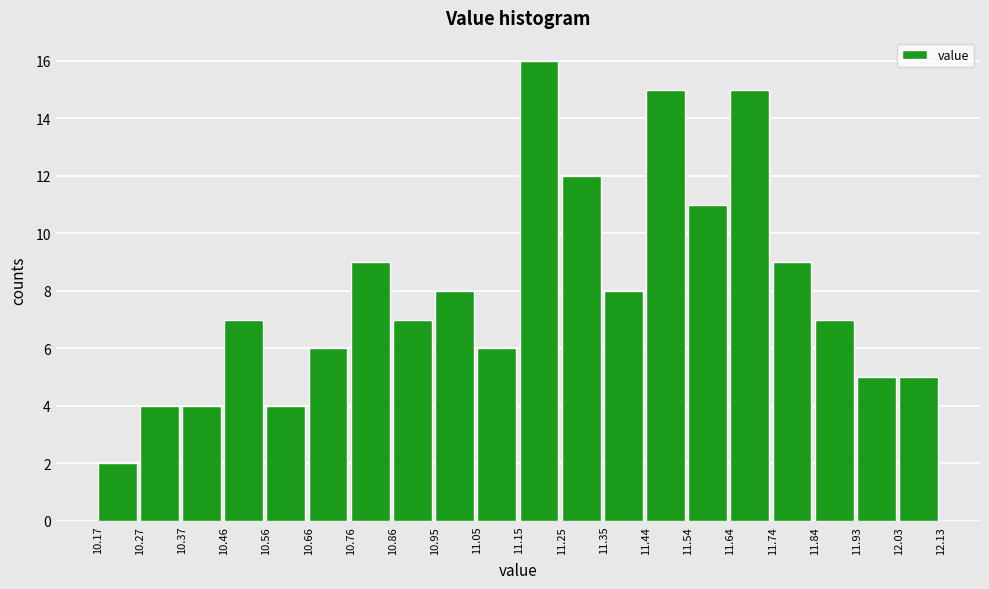

How tall is the bar that spans 10.17 to 10.27 on the x-axis? The values are not printed on the chart, so give them approximately, as read against the axis.

2